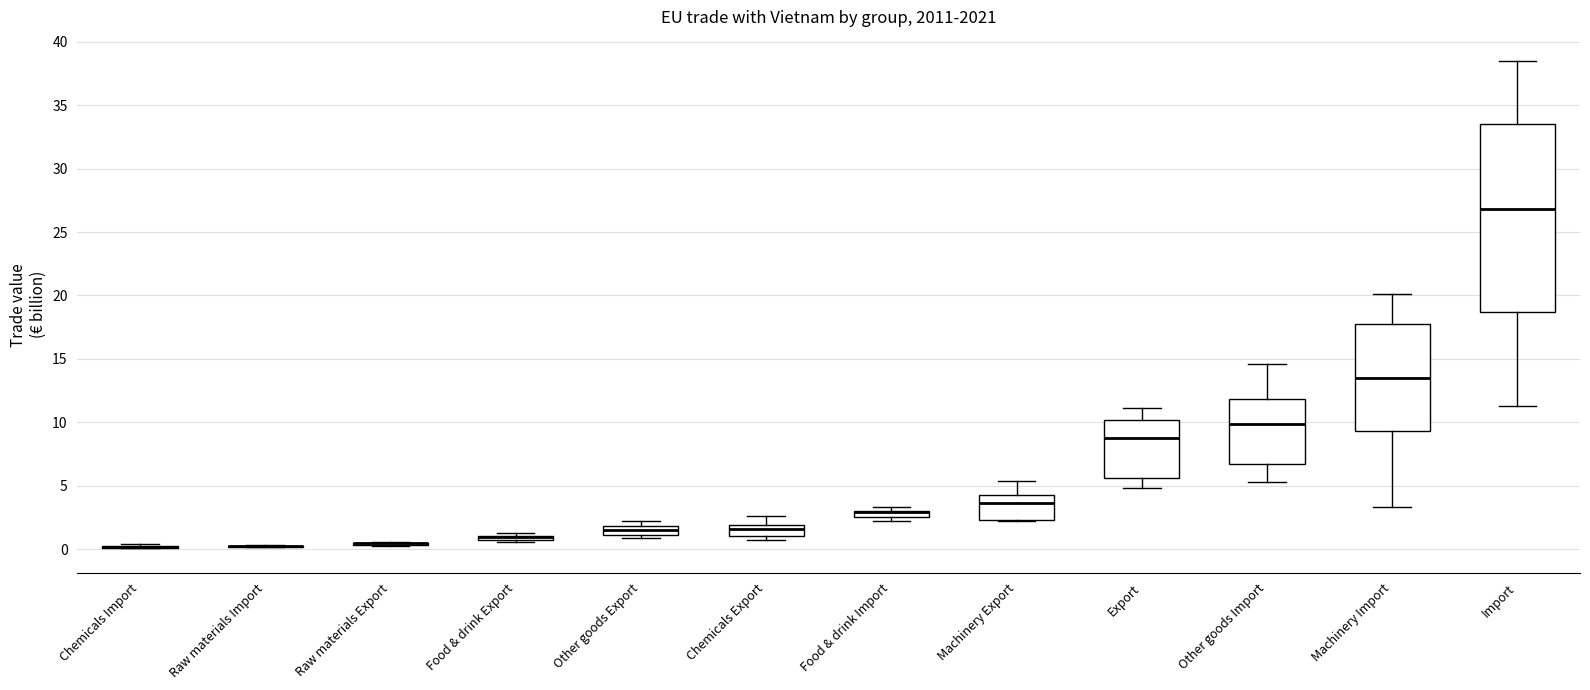

Which box is the tallest, from its lower edge to its upper edge?

Import